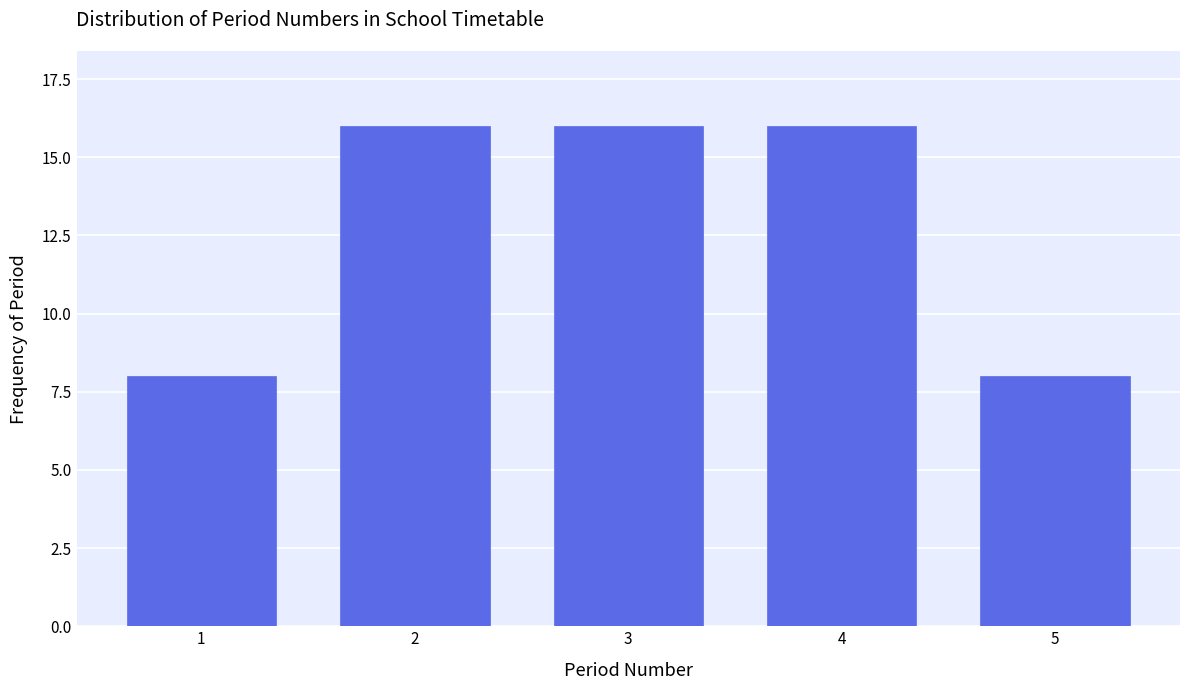

Reading left to right, list all the values displayed in this chart.

8	16	16	16	8